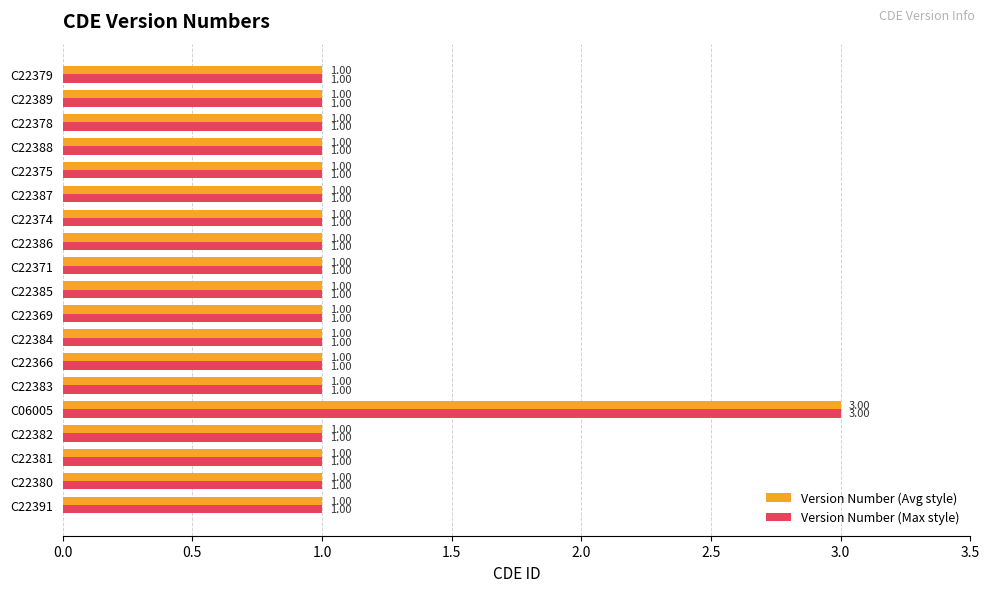

At which category is the sum across all series the highest?

C06005